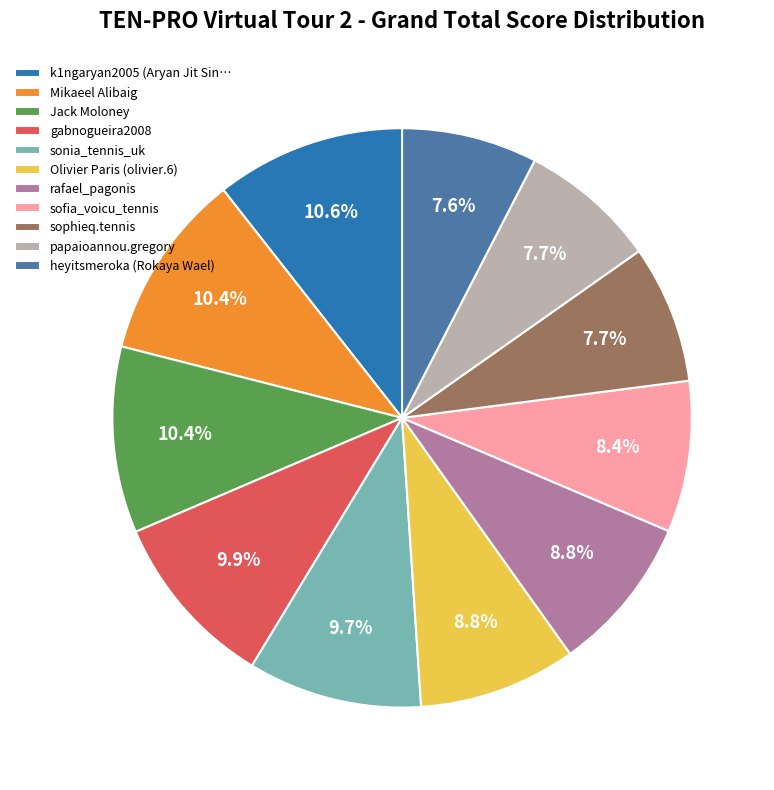

Does any single category account for the majority?

No